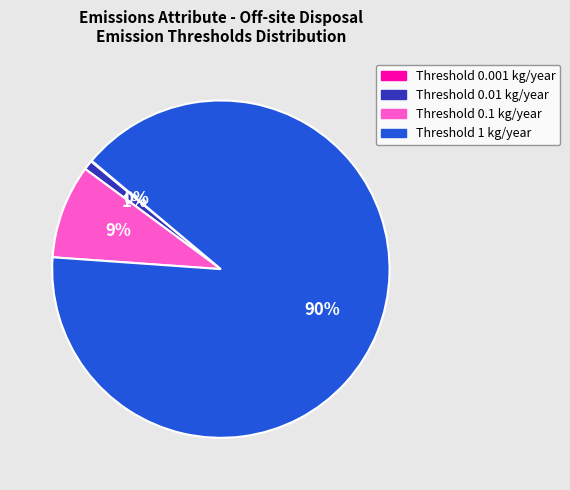

To the nearest percent, what is the difference between the Threshold 0.01 kg/year and Threshold 0.1 kg/year slice percentages?

8%